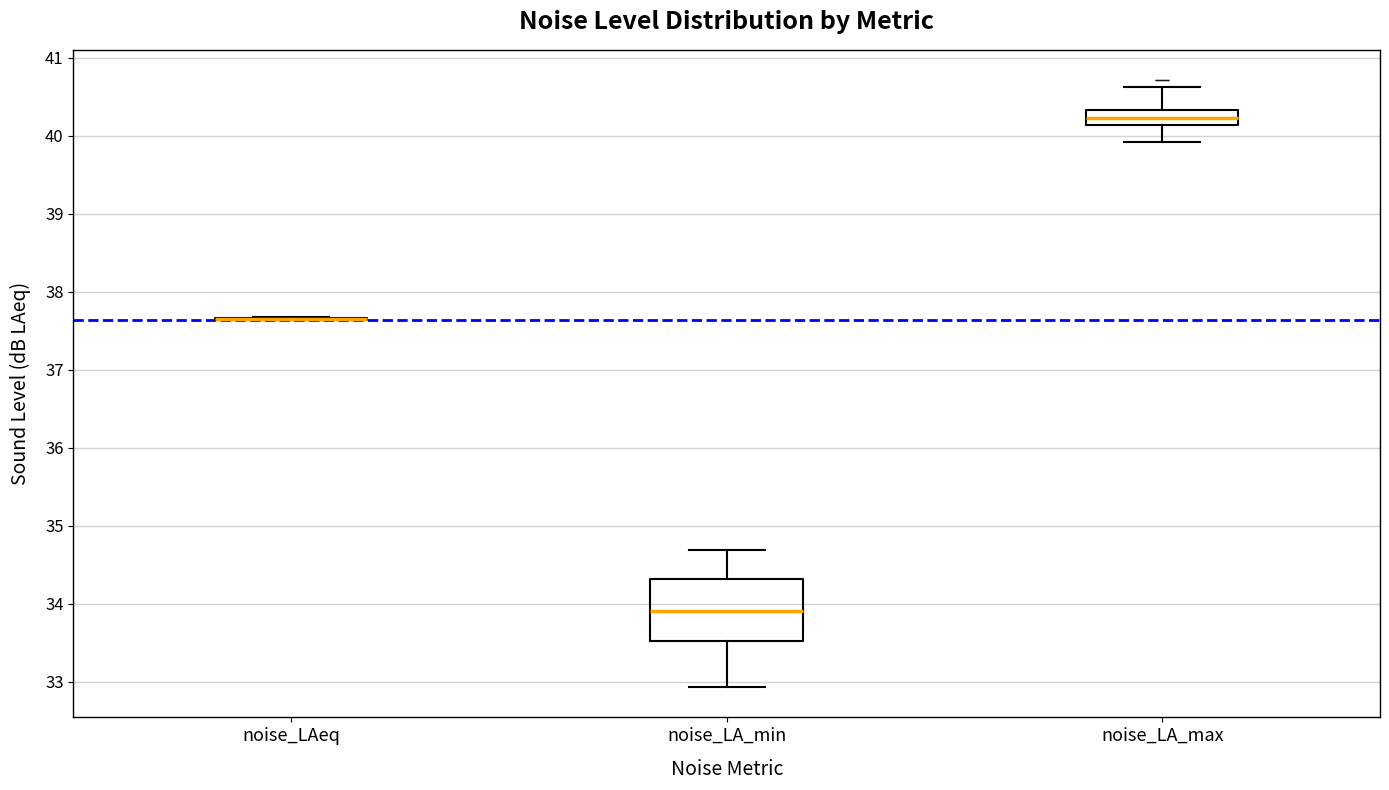

Comparing the boxes themselves (not the whiskers), which one is the tallest?

noise_LA_min